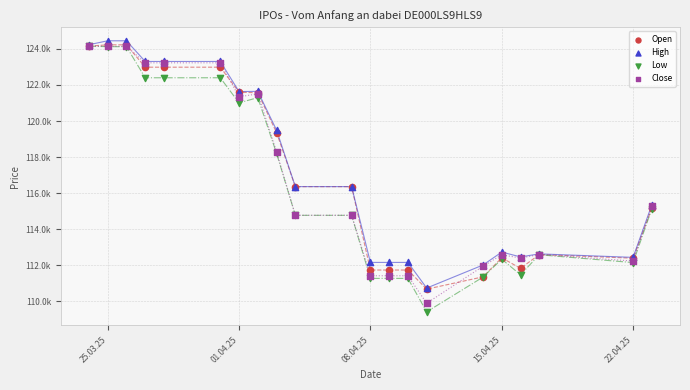

Which series has the widest spread of Y values?

Low